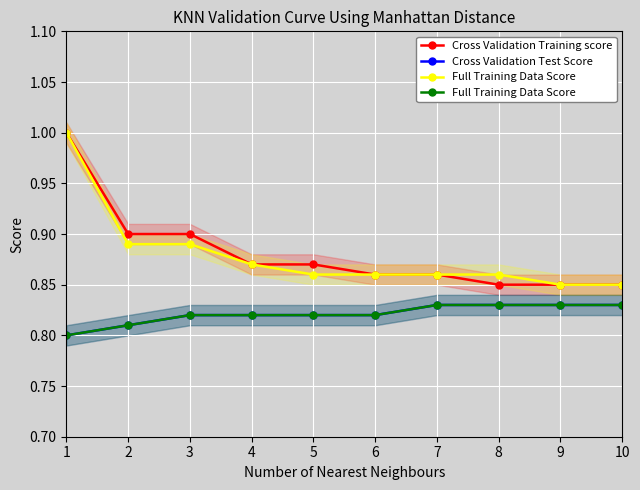

The Cross Validation Test Score series shows 0.2 at 6. True or false?

False